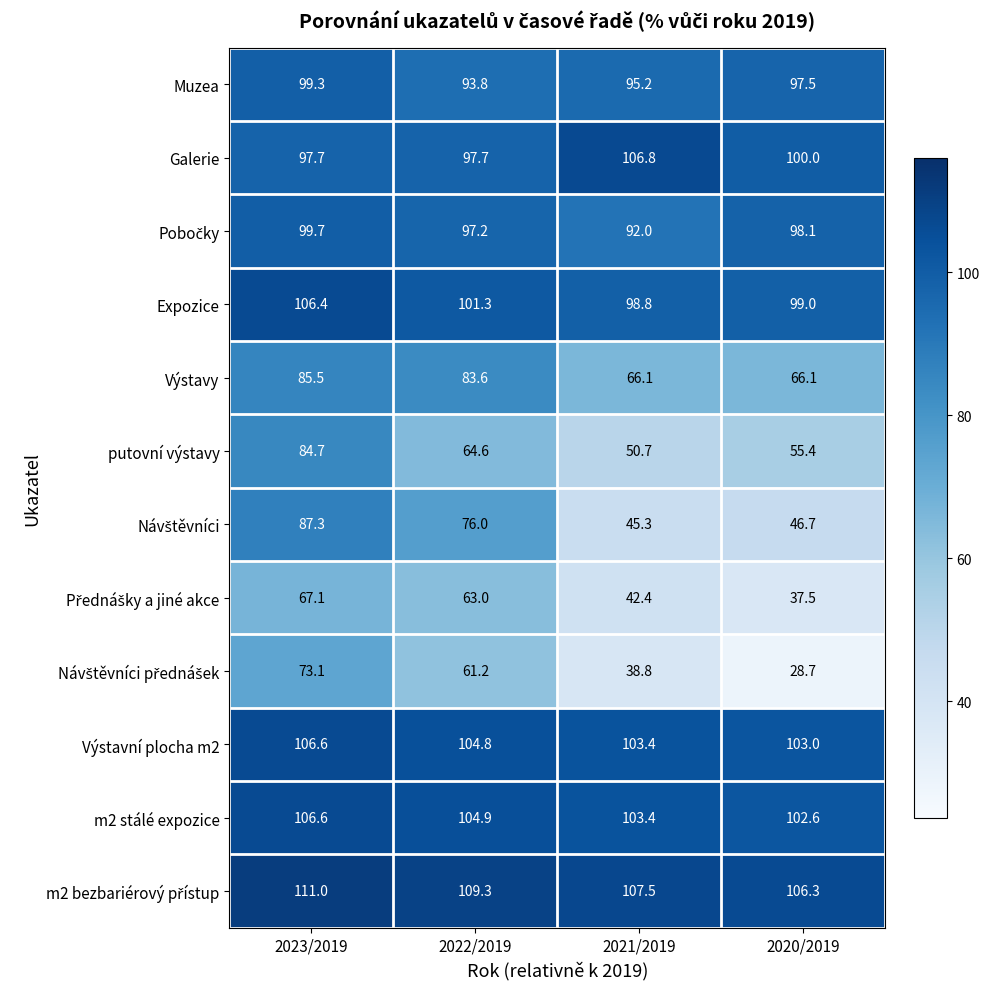

The value of Výstavní plocha m2 at 2022/2019 is 104.8. True or false?

True